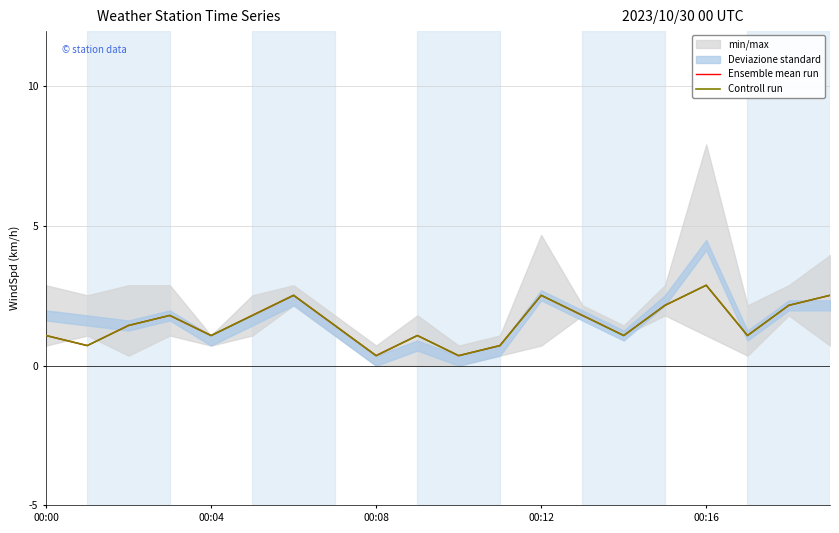

Which series has the largest total across all categories?

Ensemble mean run